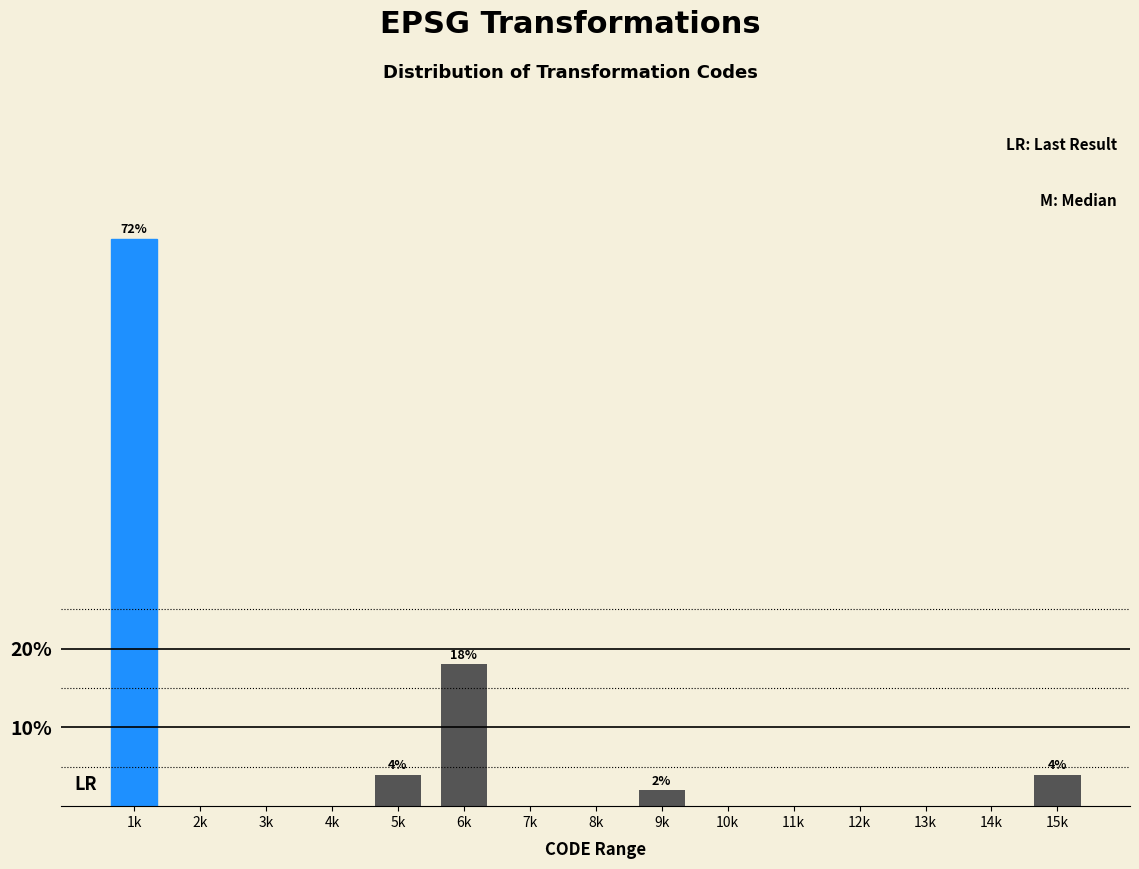

Reading left to right, list all the values displayed in this chart.

1k=72	2k=0	3k=0	4k=0	5k=4	6k=18	7k=0	8k=0	9k=2	10k=0	11k=0	12k=0	13k=0	14k=0	15k=4